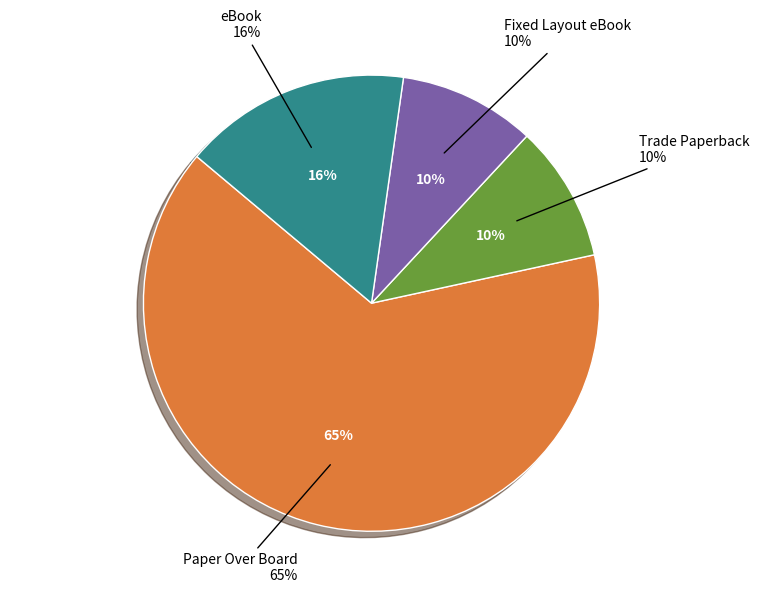

Which has a higher value, Paper Over Board or Fixed Layout eBook?

Paper Over Board